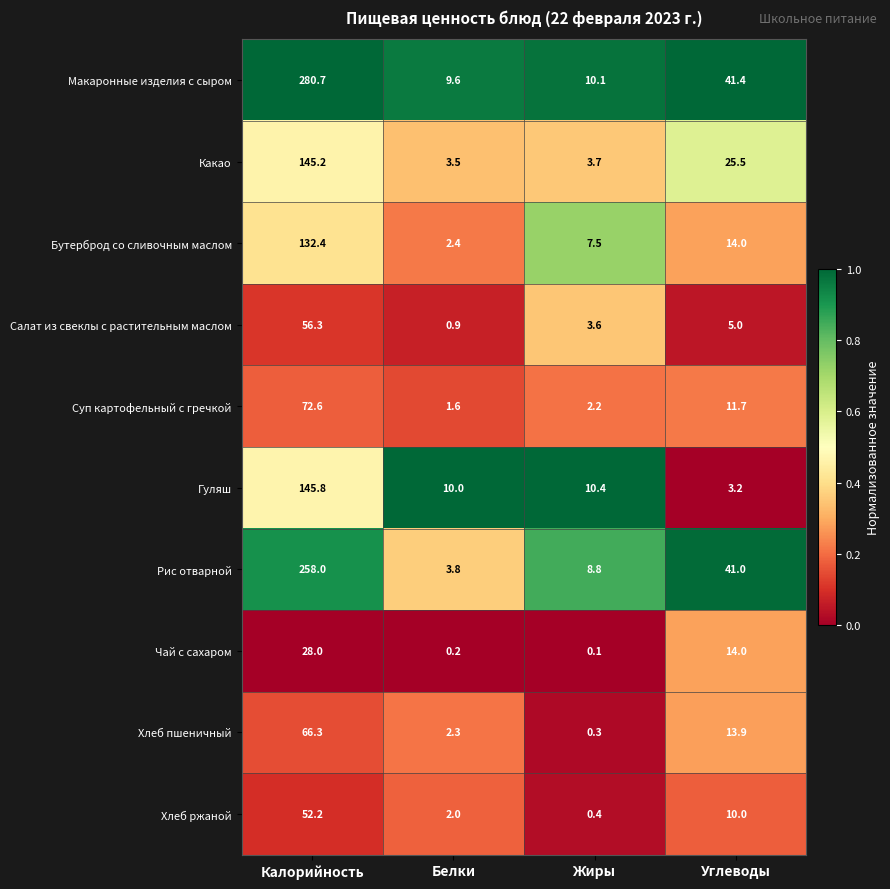

What is the average value of the Чай с сахаром series?

10.6